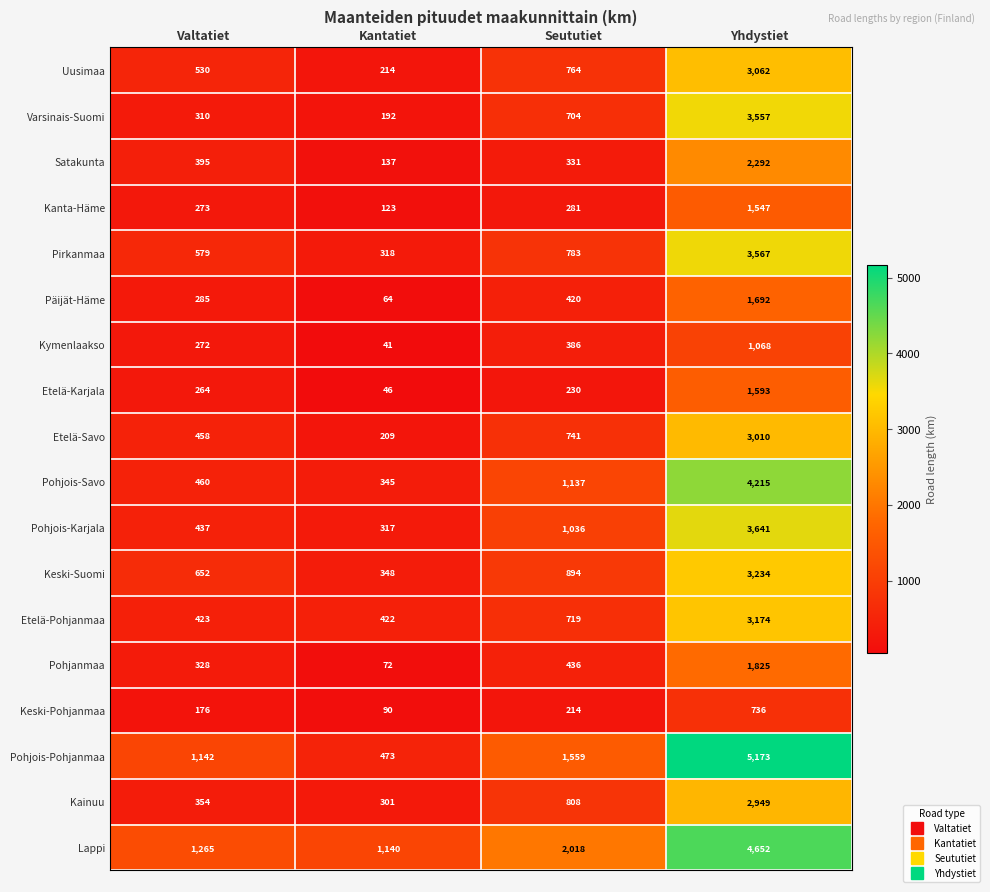

Which series has the largest total across all categories?

Lappi